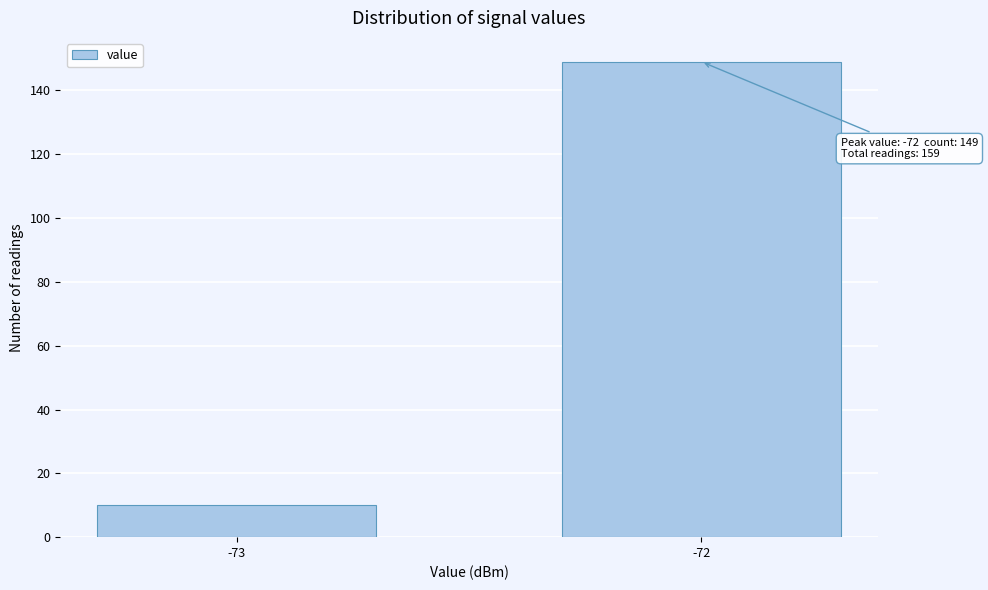

Reading right to left, transcribe all the data shown in this chart.

-72=149	-73=10